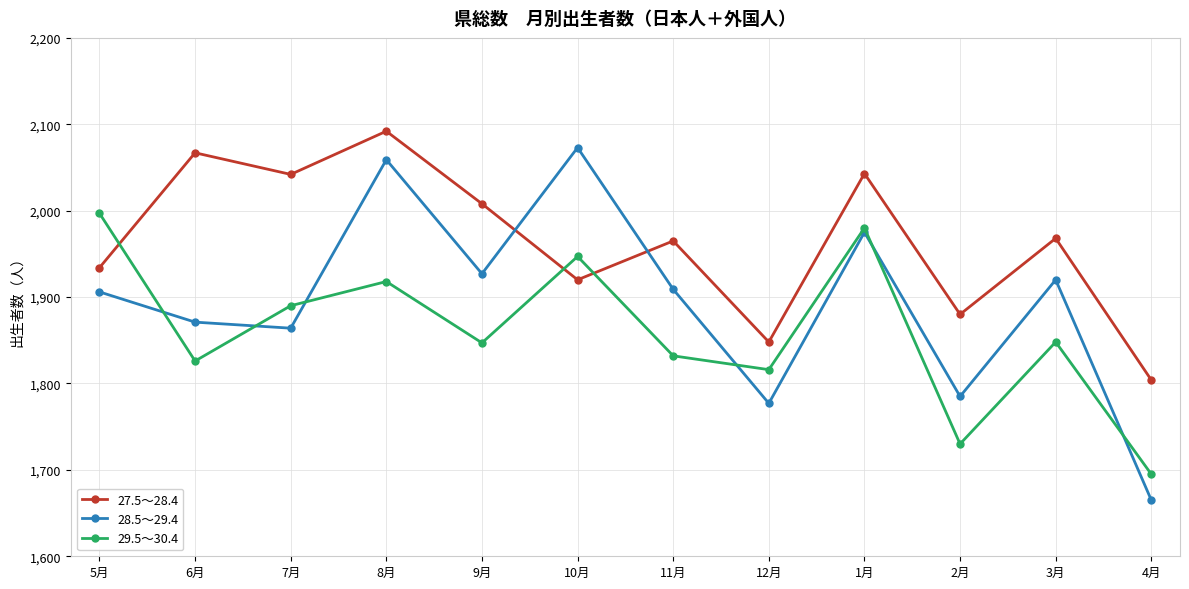

What is the maximum value for 28.5～29.4?

2073